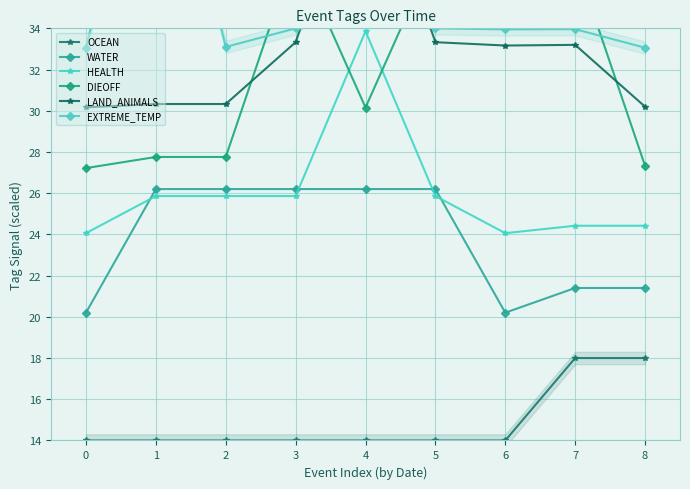

What is the sum of all LAND_ANIMALS values?

297.1